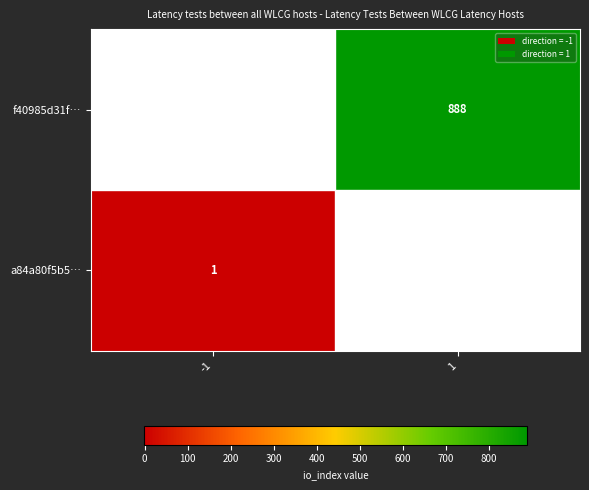

Is the value of f40985d31f… at 1 greater than the value of a84a80f5b5… at -1?

Yes